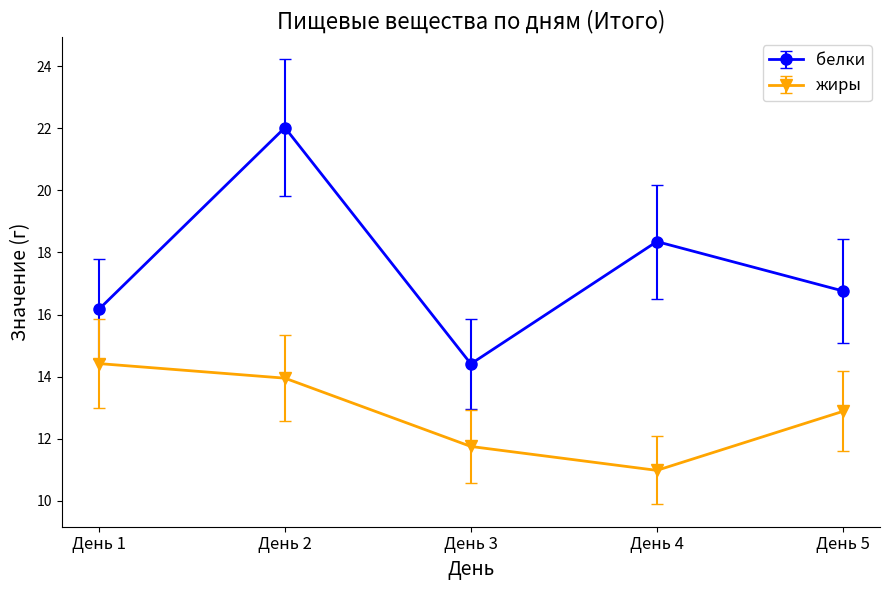

Which series has the widest spread of values?

белки